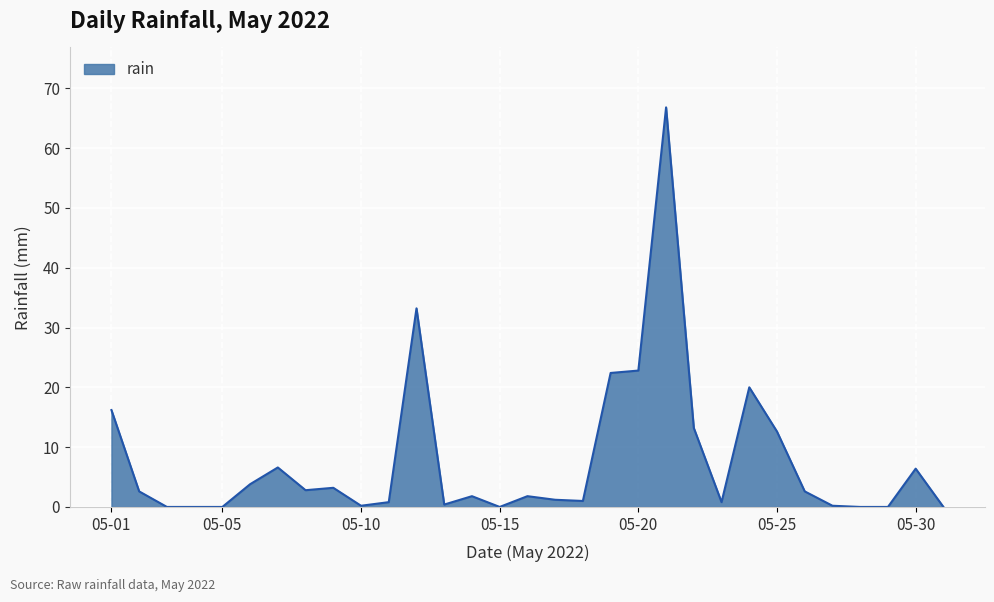

What is the greatest value displayed?

66.8